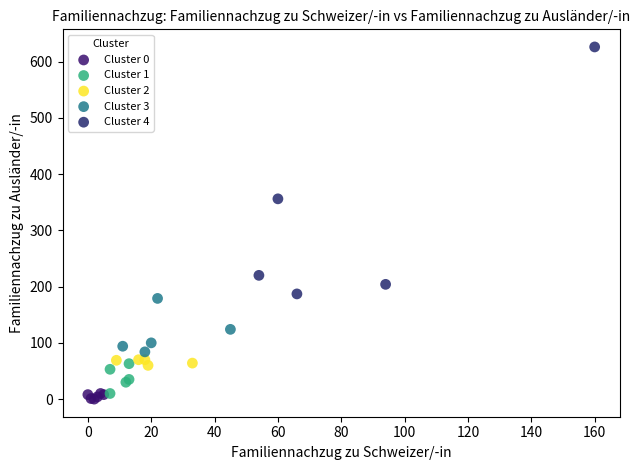

Which series has the largest Y range (max minus min)?

Cluster 4